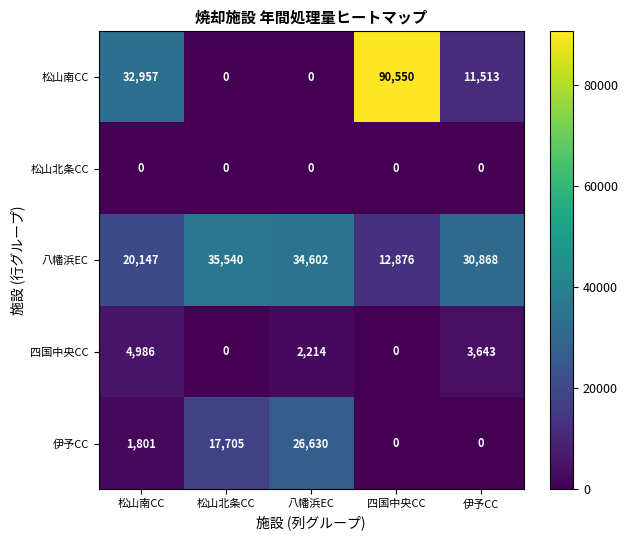

What is the difference between the maximum and minimum values in the 四国中央CC series?

4986